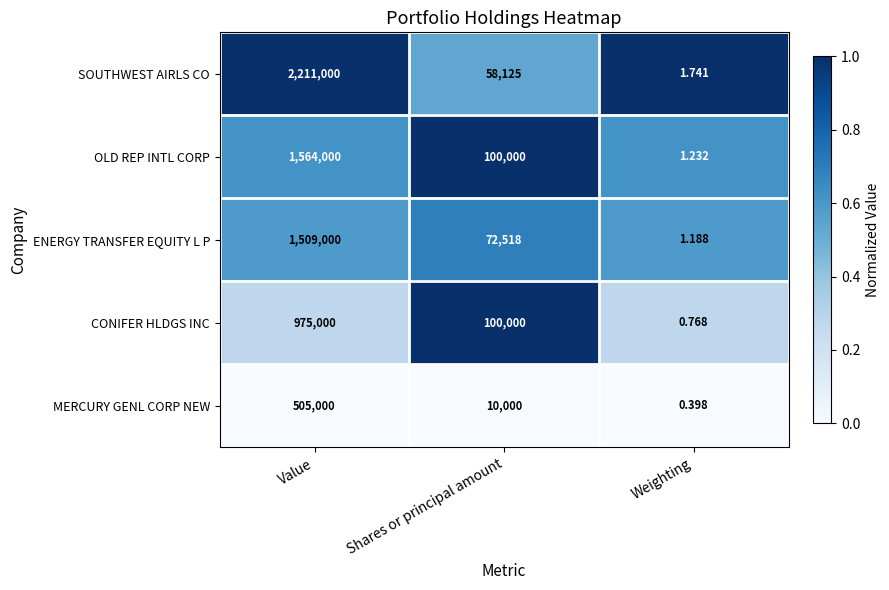

What is the difference between the highest and lowest values at Weighting?

1.3